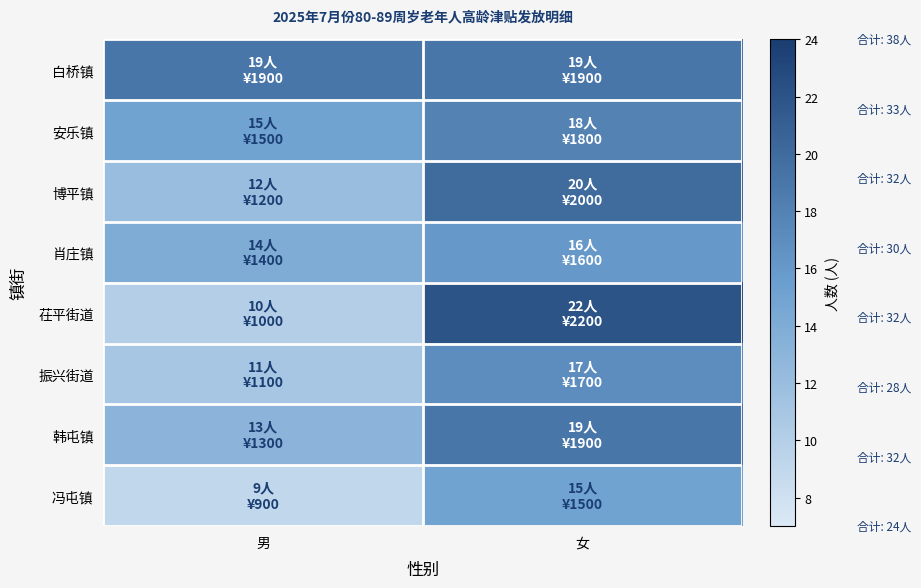

Which series has the largest range (max minus min)?

茌平街道